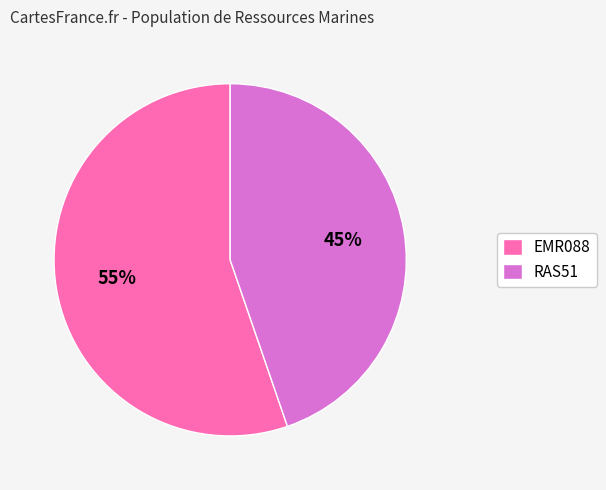

Which slice represents more than half of the pie?

EMR088